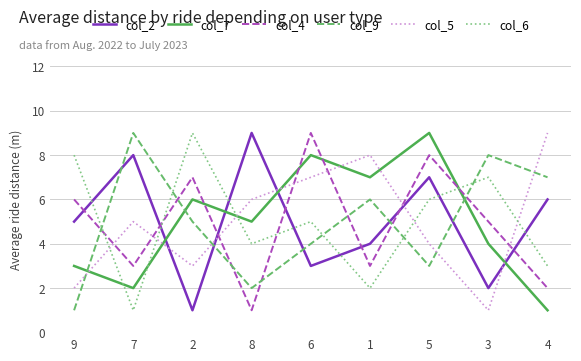

Is the value of col_9 at 4 greater than the value of col_7 at 5?

No